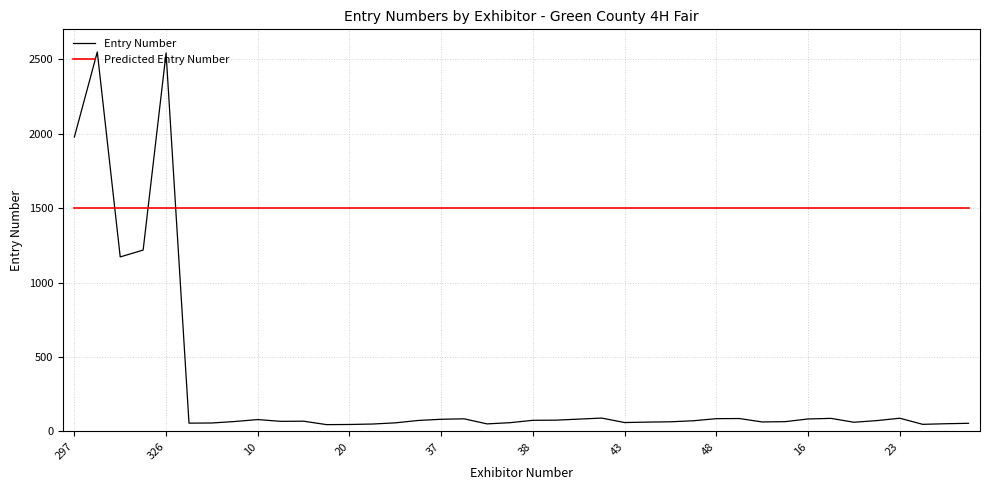

Which series has the widest spread of values?

Entry Number